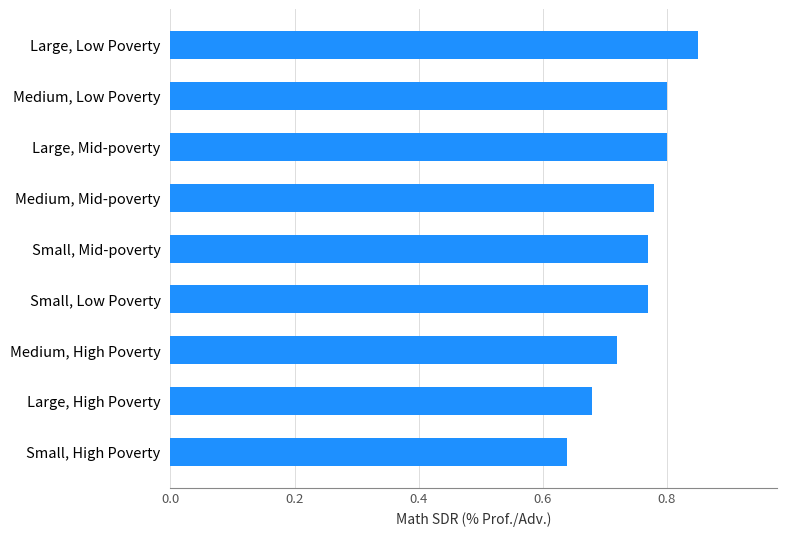

Count the values in the range 0 to 1.

9